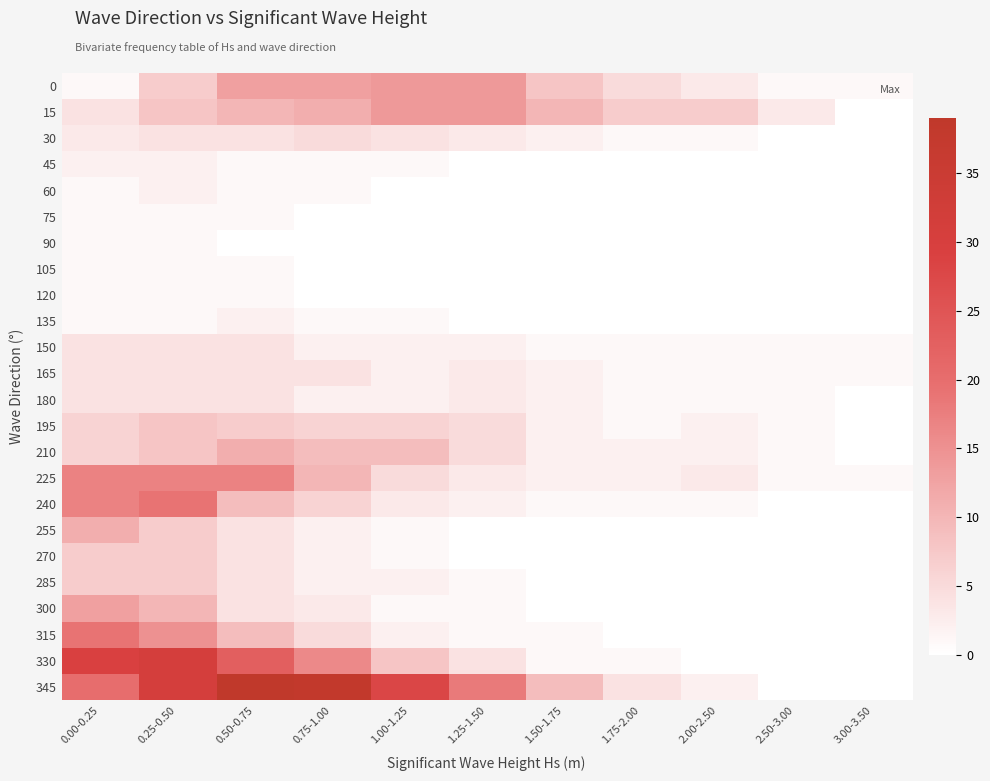

Reading left to right, transcribe all the data shown in this chart.

0: 0.00-0.25=1	0.25-0.50=7	0.50-0.75=13	0.75-1.00=13	1.00-1.25=14	1.25-1.50=14	1.50-1.75=8	1.75-2.00=5	2.00-2.50=3	2.50-3.00=1	3.00-3.50=1
15: 0.00-0.25=4	0.25-0.50=8	0.50-0.75=10	0.75-1.00=11	1.00-1.25=14	1.25-1.50=14	1.50-1.75=10	1.75-2.00=7	2.00-2.50=7	2.50-3.00=3	3.00-3.50=0
30: 0.00-0.25=3	0.25-0.50=4	0.50-0.75=4	0.75-1.00=5	1.00-1.25=4	1.25-1.50=3	1.50-1.75=2	1.75-2.00=1	2.00-2.50=1	2.50-3.00=0	3.00-3.50=0
45: 0.00-0.25=2	0.25-0.50=2	0.50-0.75=1	0.75-1.00=1	1.00-1.25=1	1.25-1.50=0	1.50-1.75=0	1.75-2.00=0	2.00-2.50=0	2.50-3.00=0	3.00-3.50=0
60: 0.00-0.25=1	0.25-0.50=2	0.50-0.75=1	0.75-1.00=1	1.00-1.25=0	1.25-1.50=0	1.50-1.75=0	1.75-2.00=0	2.00-2.50=0	2.50-3.00=0	3.00-3.50=0
75: 0.00-0.25=1	0.25-0.50=1	0.50-0.75=1	0.75-1.00=0	1.00-1.25=0	1.25-1.50=0	1.50-1.75=0	1.75-2.00=0	2.00-2.50=0	2.50-3.00=0	3.00-3.50=0
90: 0.00-0.25=1	0.25-0.50=1	0.50-0.75=0	0.75-1.00=0	1.00-1.25=0	1.25-1.50=0	1.50-1.75=0	1.75-2.00=0	2.00-2.50=0	2.50-3.00=0	3.00-3.50=0
105: 0.00-0.25=1	0.25-0.50=1	0.50-0.75=1	0.75-1.00=0	1.00-1.25=0	1.25-1.50=0	1.50-1.75=0	1.75-2.00=0	2.00-2.50=0	2.50-3.00=0	3.00-3.50=0
120: 0.00-0.25=1	0.25-0.50=1	0.50-0.75=1	0.75-1.00=0	1.00-1.25=0	1.25-1.50=0	1.50-1.75=0	1.75-2.00=0	2.00-2.50=0	2.50-3.00=0	3.00-3.50=0
135: 0.00-0.25=1	0.25-0.50=1	0.50-0.75=2	0.75-1.00=1	1.00-1.25=1	1.25-1.50=0	1.50-1.75=0	1.75-2.00=0	2.00-2.50=0	2.50-3.00=0	3.00-3.50=0
150: 0.00-0.25=4	0.25-0.50=4	0.50-0.75=4	0.75-1.00=2	1.00-1.25=2	1.25-1.50=2	1.50-1.75=1	1.75-2.00=1	2.00-2.50=1	2.50-3.00=1	3.00-3.50=1
165: 0.00-0.25=4	0.25-0.50=4	0.50-0.75=4	0.75-1.00=4	1.00-1.25=2	1.25-1.50=3	1.50-1.75=2	1.75-2.00=1	2.00-2.50=1	2.50-3.00=1	3.00-3.50=1
180: 0.00-0.25=4	0.25-0.50=4	0.50-0.75=4	0.75-1.00=2	1.00-1.25=2	1.25-1.50=3	1.50-1.75=2	1.75-2.00=1	2.00-2.50=1	2.50-3.00=1	3.00-3.50=0
195: 0.00-0.25=6	0.25-0.50=8	0.50-0.75=7	0.75-1.00=6	1.00-1.25=6	1.25-1.50=5	1.50-1.75=2	1.75-2.00=1	2.00-2.50=2	2.50-3.00=1	3.00-3.50=0
210: 0.00-0.25=6	0.25-0.50=8	0.50-0.75=11	0.75-1.00=9	1.00-1.25=9	1.25-1.50=5	1.50-1.75=2	1.75-2.00=2	2.00-2.50=2	2.50-3.00=1	3.00-3.50=0
225: 0.00-0.25=17	0.25-0.50=17	0.50-0.75=17	0.75-1.00=10	1.00-1.25=5	1.25-1.50=3	1.50-1.75=2	1.75-2.00=2	2.00-2.50=3	2.50-3.00=1	3.00-3.50=1
240: 0.00-0.25=17	0.25-0.50=19	0.50-0.75=9	0.75-1.00=6	1.00-1.25=3	1.25-1.50=2	1.50-1.75=1	1.75-2.00=1	2.00-2.50=1	2.50-3.00=0	3.00-3.50=0
255: 0.00-0.25=11	0.25-0.50=7	0.50-0.75=4	0.75-1.00=2	1.00-1.25=1	1.25-1.50=0	1.50-1.75=0	1.75-2.00=0	2.00-2.50=0	2.50-3.00=0	3.00-3.50=0
270: 0.00-0.25=7	0.25-0.50=7	0.50-0.75=4	0.75-1.00=2	1.00-1.25=1	1.25-1.50=0	1.50-1.75=0	1.75-2.00=0	2.00-2.50=0	2.50-3.00=0	3.00-3.50=0
285: 0.00-0.25=7	0.25-0.50=7	0.50-0.75=4	0.75-1.00=2	1.00-1.25=2	1.25-1.50=1	1.50-1.75=0	1.75-2.00=0	2.00-2.50=0	2.50-3.00=0	3.00-3.50=0
300: 0.00-0.25=13	0.25-0.50=10	0.50-0.75=4	0.75-1.00=3	1.00-1.25=1	1.25-1.50=1	1.50-1.75=0	1.75-2.00=0	2.00-2.50=0	2.50-3.00=0	3.00-3.50=0
315: 0.00-0.25=19	0.25-0.50=15	0.50-0.75=9	0.75-1.00=5	1.00-1.25=2	1.25-1.50=1	1.50-1.75=1	1.75-2.00=0	2.00-2.50=0	2.50-3.00=0	3.00-3.50=0
330: 0.00-0.25=29	0.25-0.50=31	0.50-0.75=23	0.75-1.00=16	1.00-1.25=8	1.25-1.50=4	1.50-1.75=1	1.75-2.00=1	2.00-2.50=0	2.50-3.00=0	3.00-3.50=0
345: 0.00-0.25=20	0.25-0.50=31	0.50-0.75=39	0.75-1.00=38	1.00-1.25=28	1.25-1.50=18	1.50-1.75=9	1.75-2.00=4	2.00-2.50=2	2.50-3.00=0	3.00-3.50=0